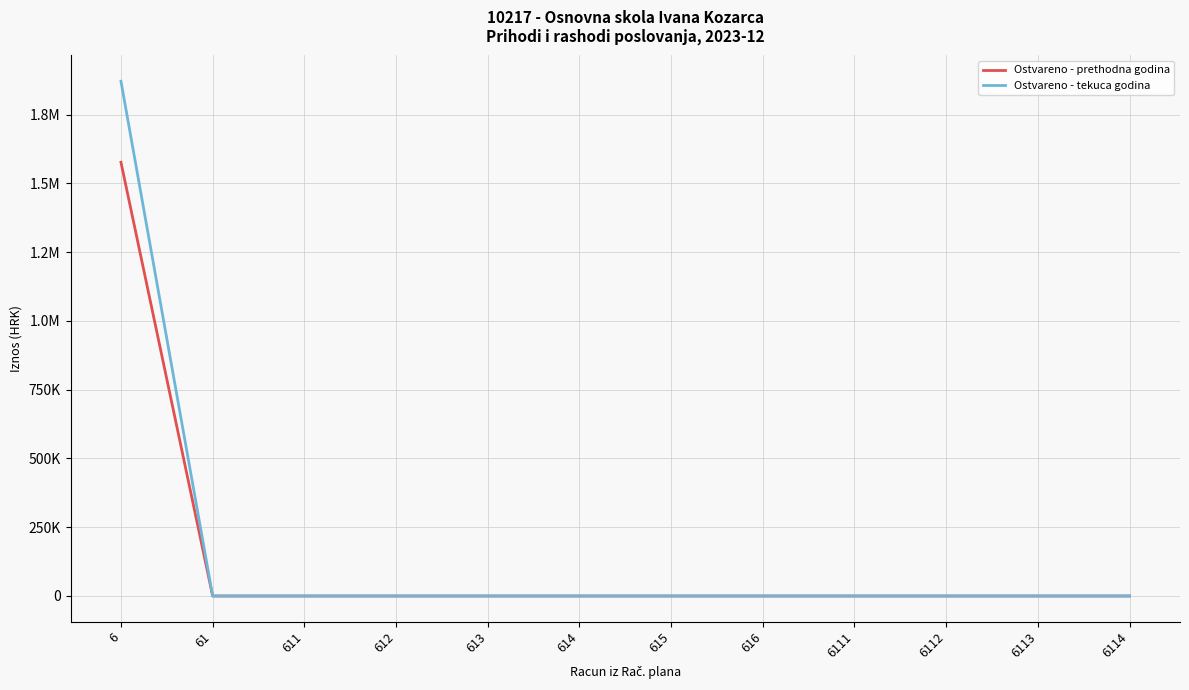

Which series changed the most between 6 and 616?

Ostvareno - tekuca godina